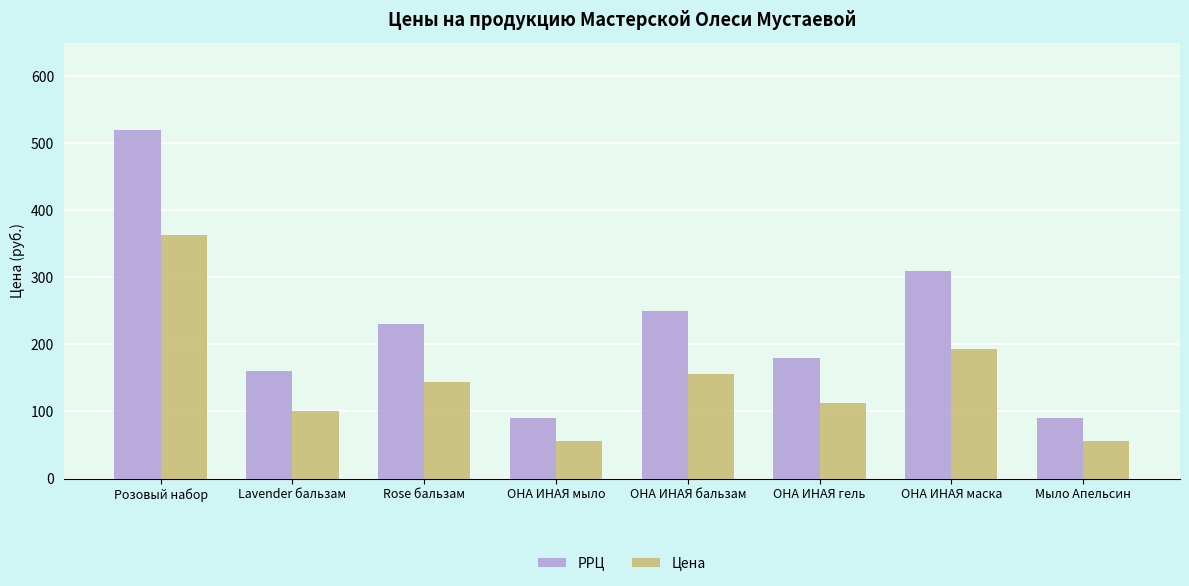

Read the РРЦ value at Rose бальзам.

230.0